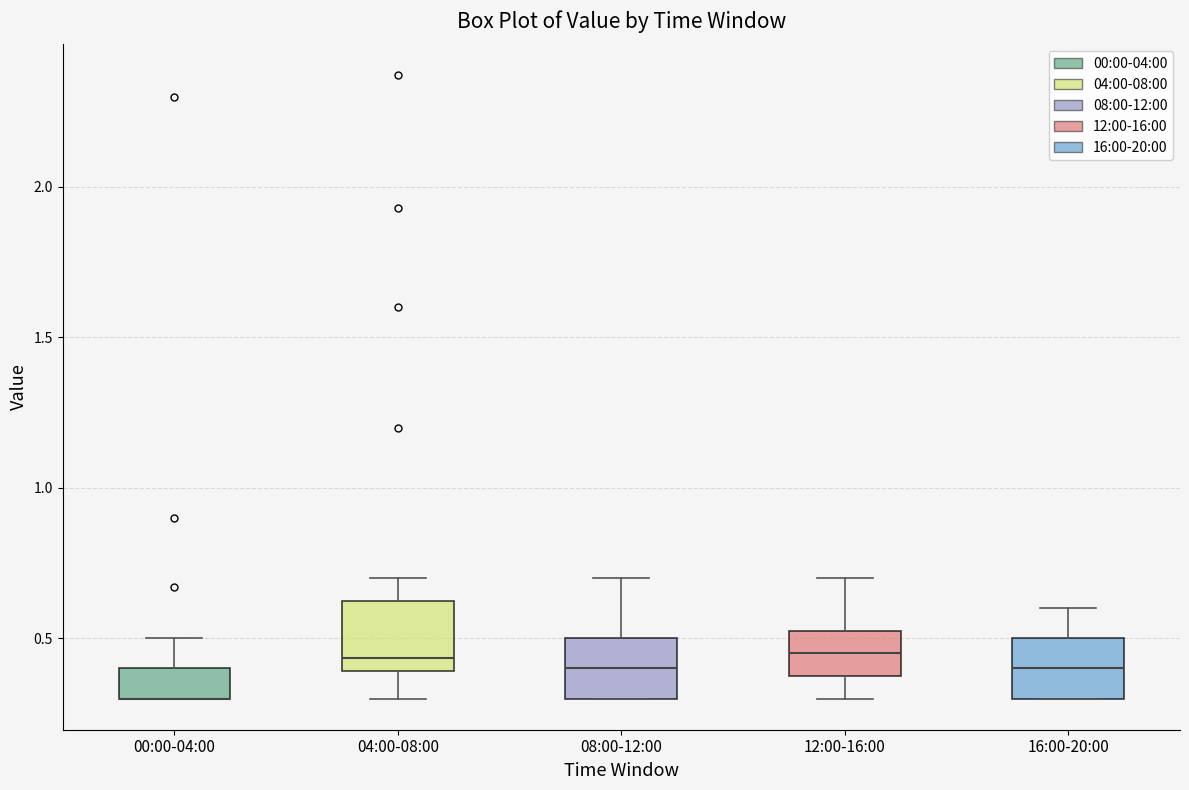

Where is the upper edge of the box for 16:00-20:00 on the y-axis? The values are not printed on the chart, so give them approximately, as read against the axis.

0.50